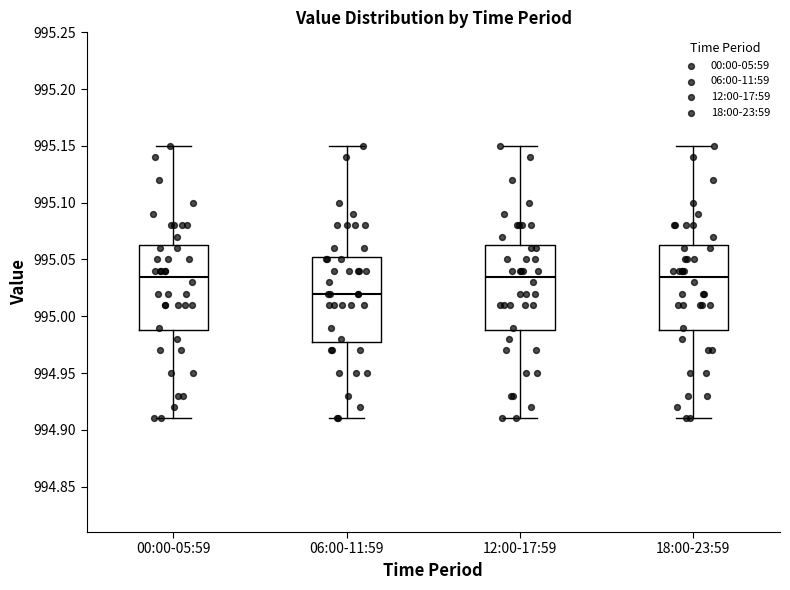

Where is the lower edge of the box for 00:00-05:59 on the y-axis? The values are not printed on the chart, so give them approximately, as read against the axis.

994.990